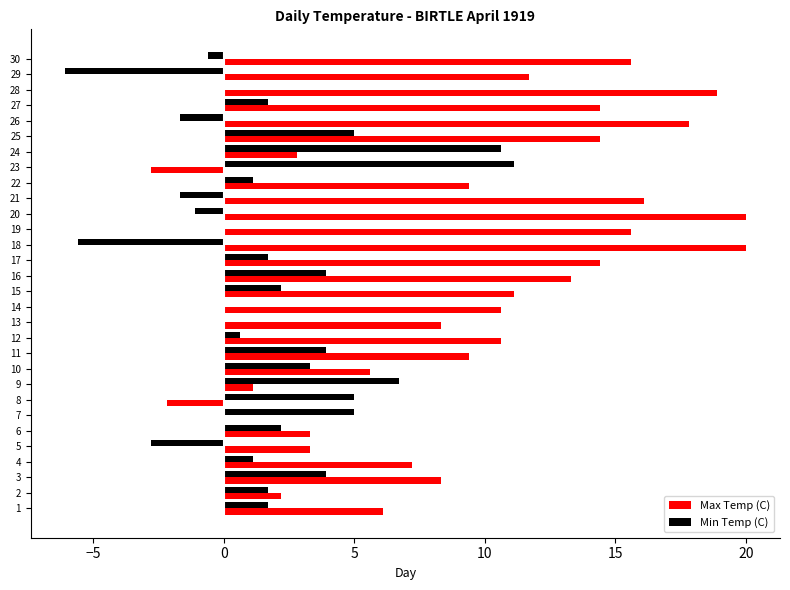

Which series has the largest total across all categories?

Max Temp (C)